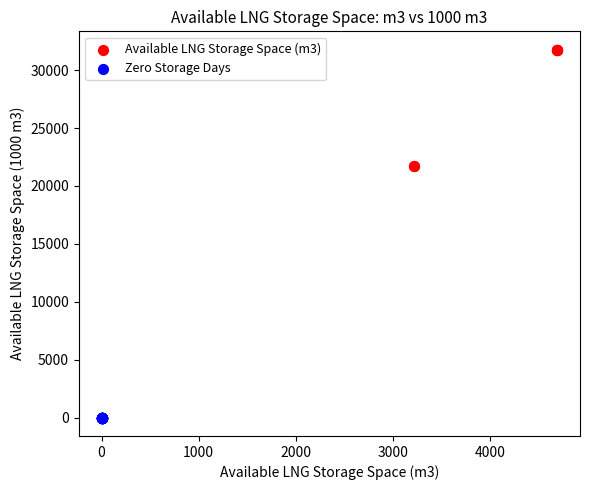

Which series contains the lowest Y value?

Zero Storage Days